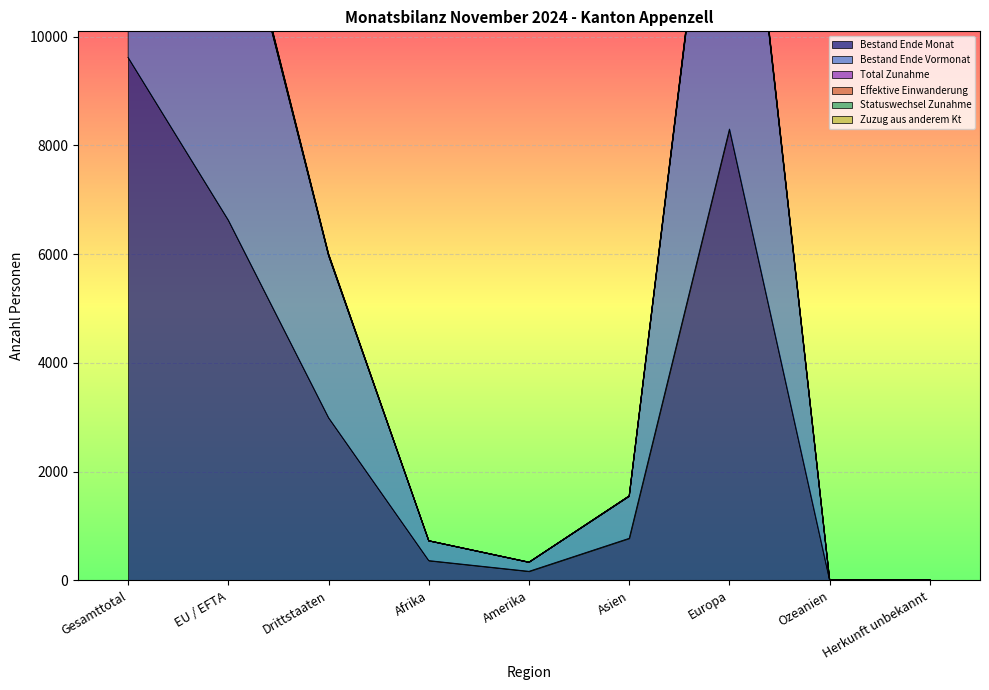

At which category is the sum across all series the highest?

Gesamttotal